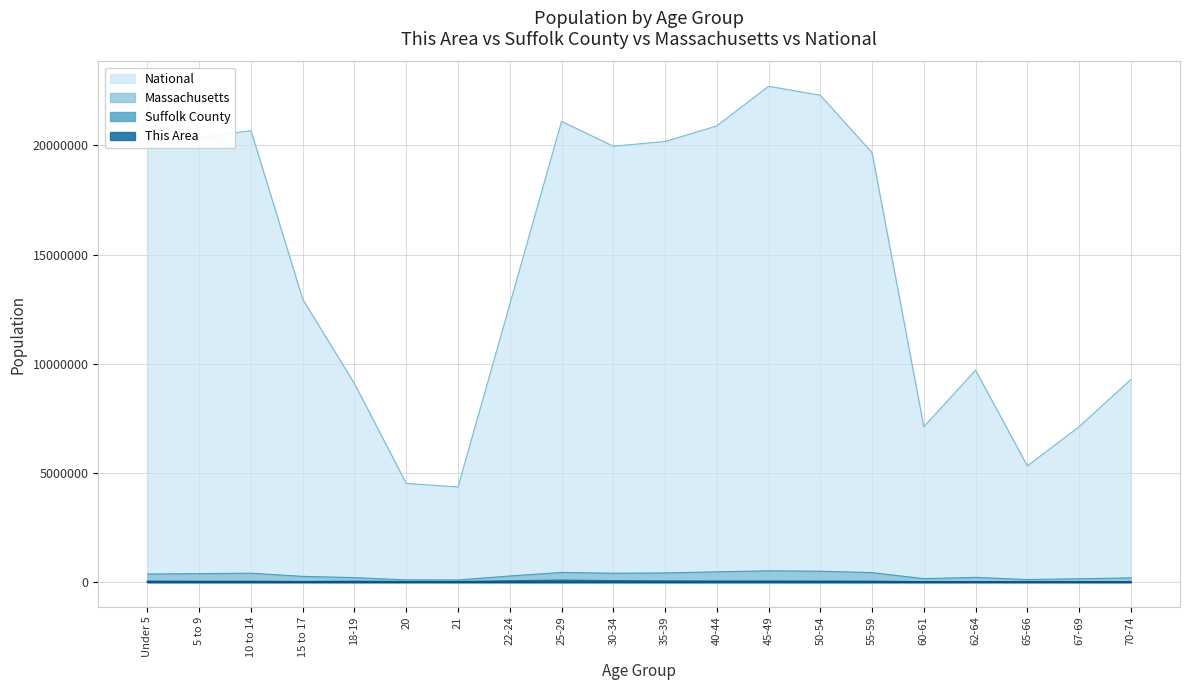

Is the value of National at Under 5 greater than the value of This Area at 35-39?

Yes